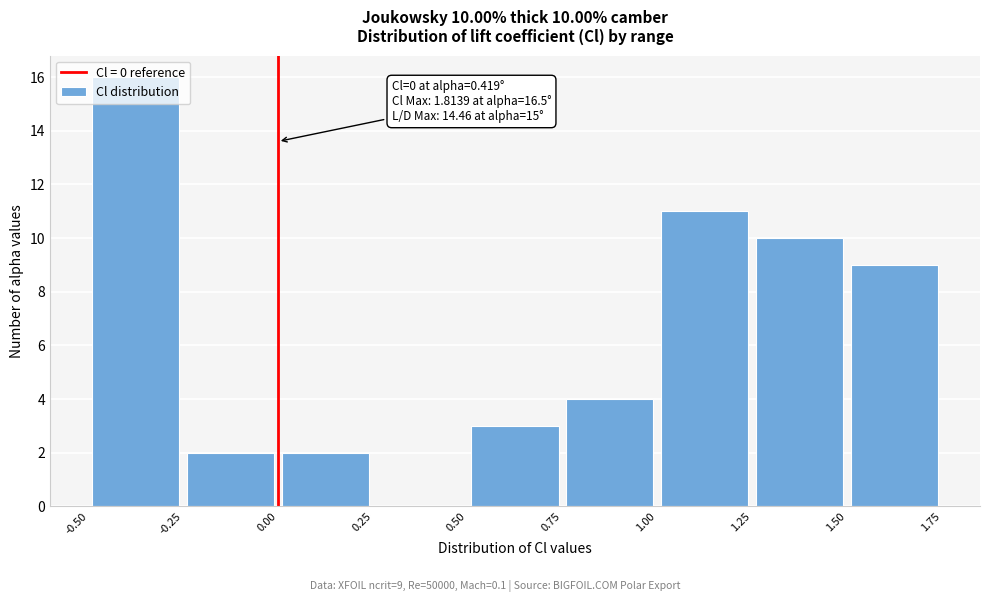

Over which range of the x-axis is the bar tallest?

-0.50 to -0.25